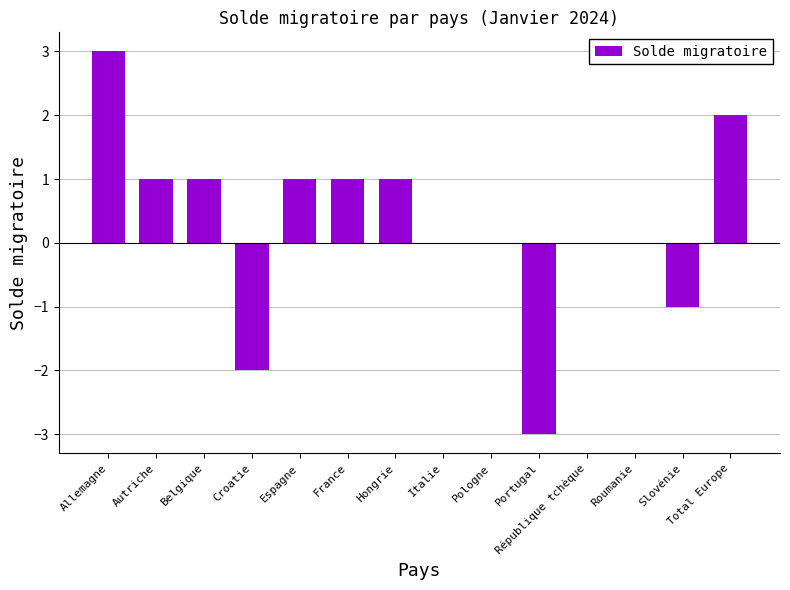

Reading right to left, what are all the values shown in this chart?

Total Europe=2	Slovénie=-1	Roumanie=0	République tchèque=0	Portugal=-3	Pologne=0	Italie=0	Hongrie=1	France=1	Espagne=1	Croatie=-2	Belgique=1	Autriche=1	Allemagne=3